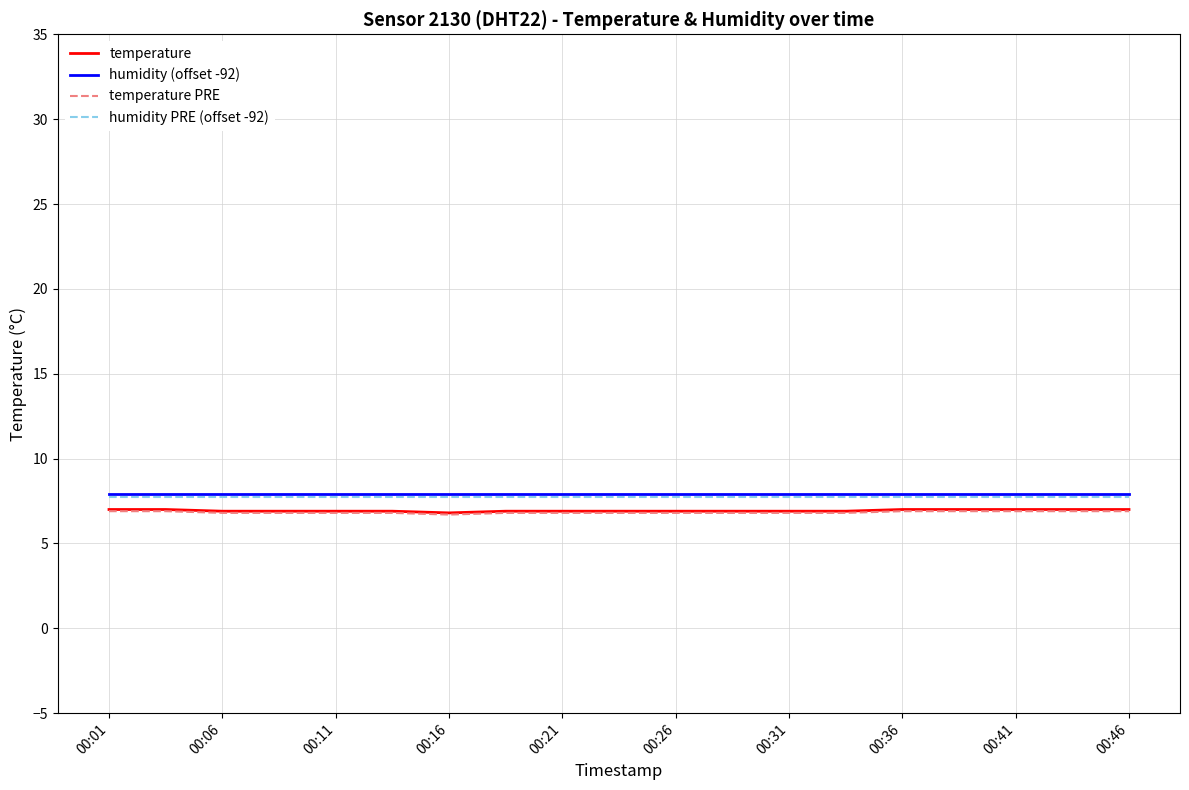

How many distinct data groups are displayed?

4